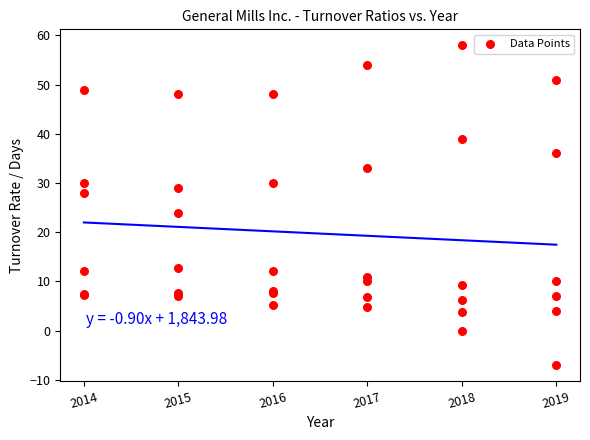

What Y value in the scatter plot is closest to 25?

24.0